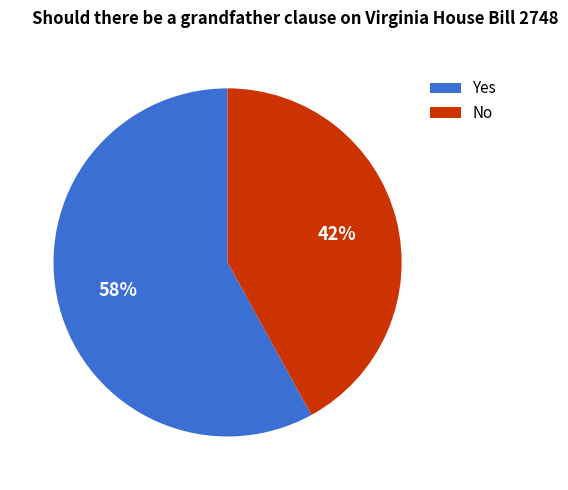

The Yes slice represents 48% of the pie. True or false?

False